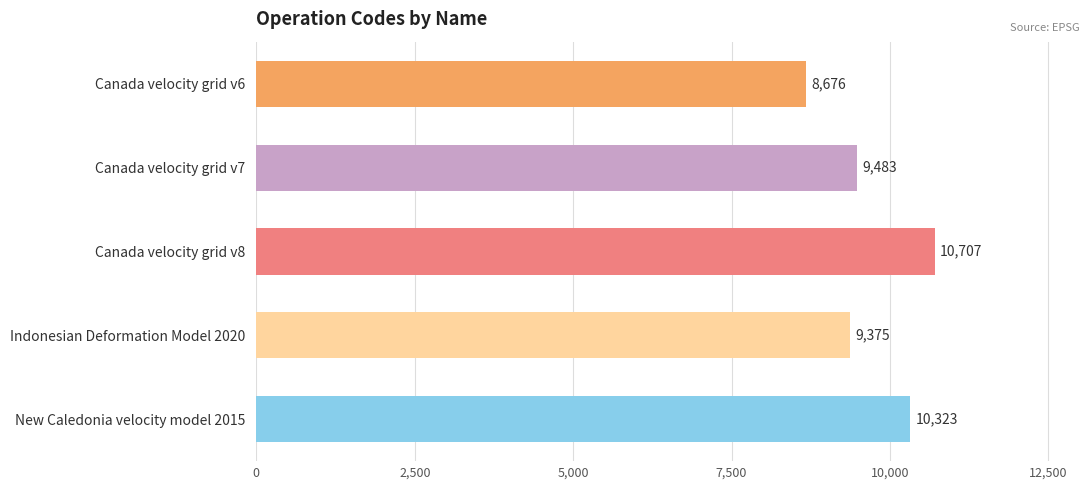

List the labels in order of value, largest first.

Canada velocity grid v8, New Caledonia velocity model 2015, Canada velocity grid v7, Indonesian Deformation Model 2020, Canada velocity grid v6